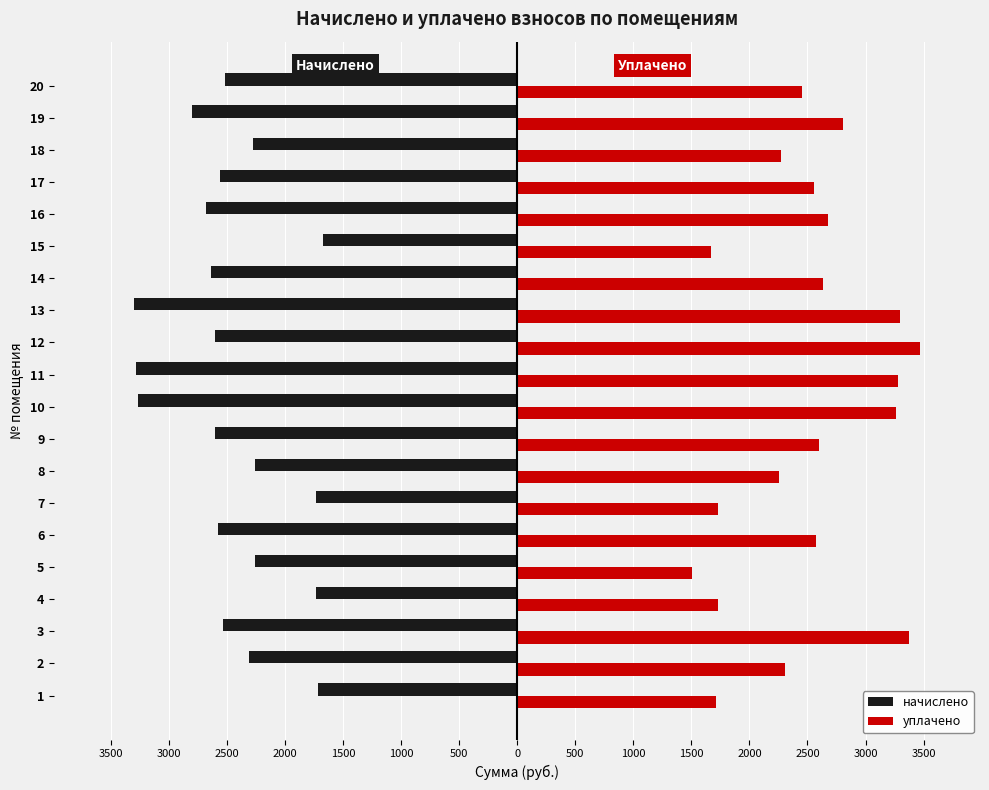

Reading right to left, extract all data points from this chart.

начислено: -2510.8	-2802.1	-2274.9	-2555.1	-2676.8	-1673.9	-2632.5	-3296.2	-2599.3	-3277.7	-3266.7	-2599.3	-2256.4	-1732.9	-2573.5	-2256.4	-1729.2	-2529.3	-2304.4	-1714.5
уплачено: 2455.6	2802.1	2274.9	2555.1	2676.8	1673.9	2632.5	3296.2	3465.8	3277.7	3266.7	2599.3	2256.4	1732.9	2573.5	1504.3	1729.2	3372.4	2304.4	1714.5